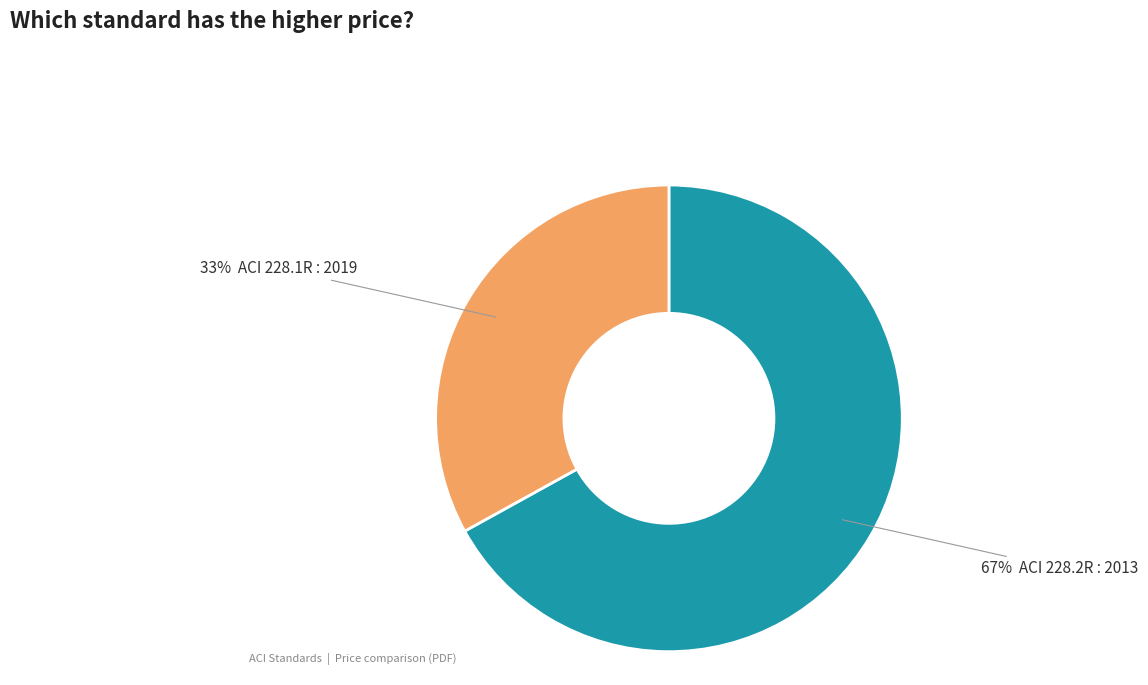

Does any single category account for the majority?

Yes